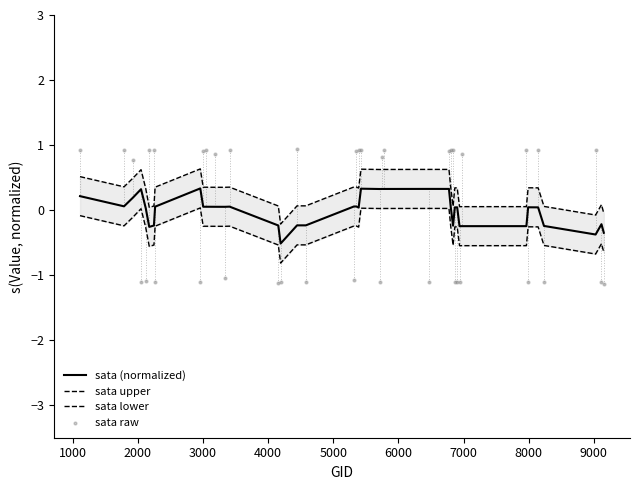

Which series has the largest total across all categories?

sata upper